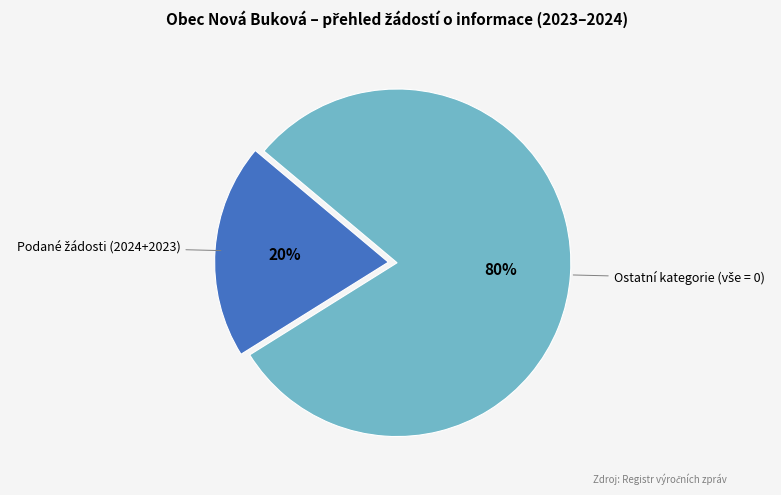

To the nearest percent, what is the average slice percentage?

50%